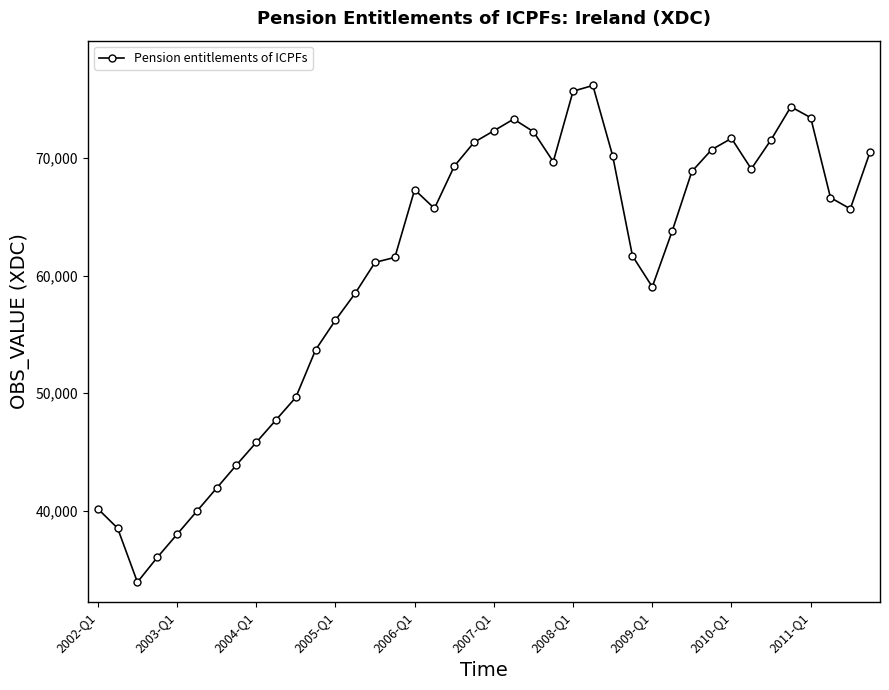

What is the greatest value displayed?

76138